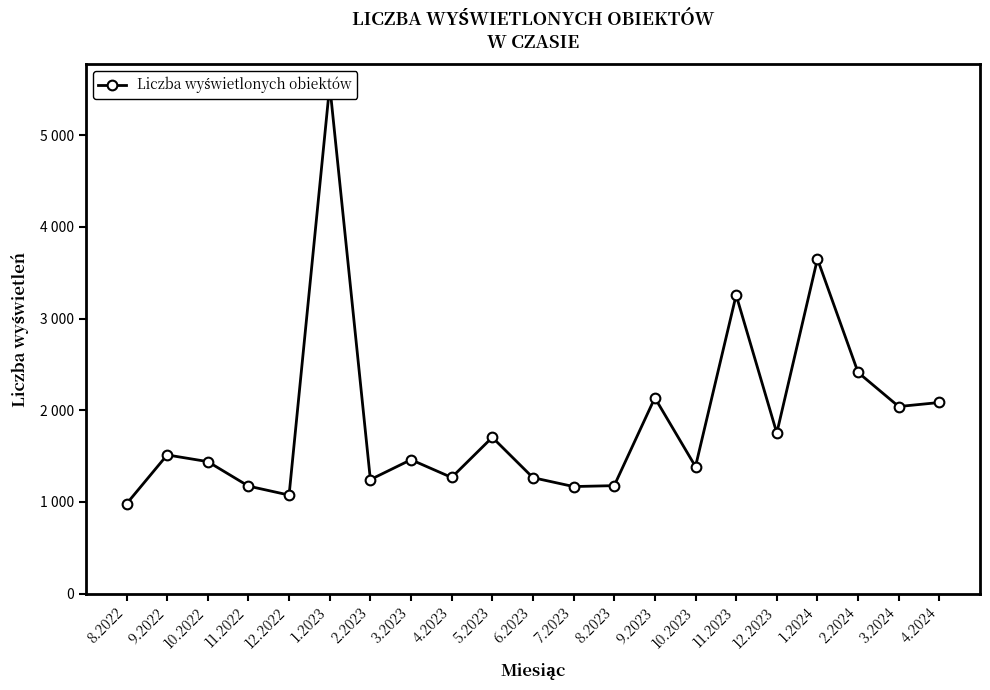

What is the change in value from 8.2022 to 12.2022?

+96